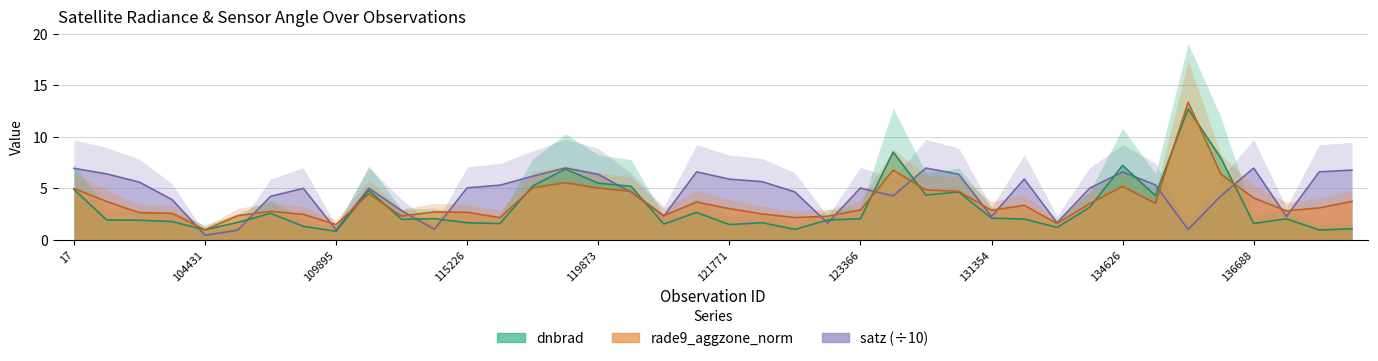

Is it true that dnbrad equals 2.9 at 123366?

False